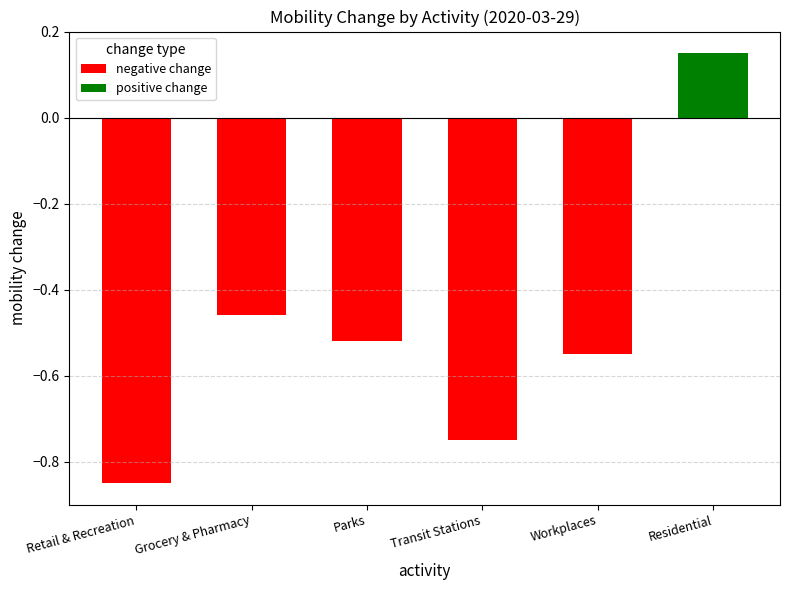

The value of negative change at Grocery & Pharmacy is -0.2. True or false?

False